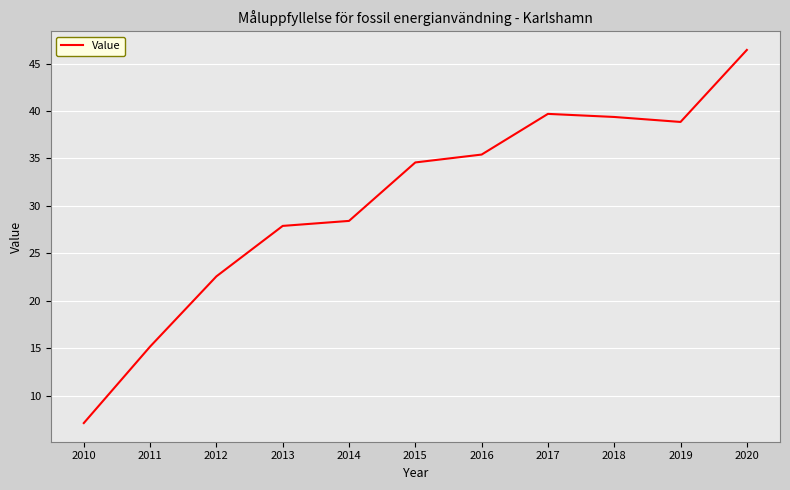

What is the change in value from 2010 to 2019?

+31.8